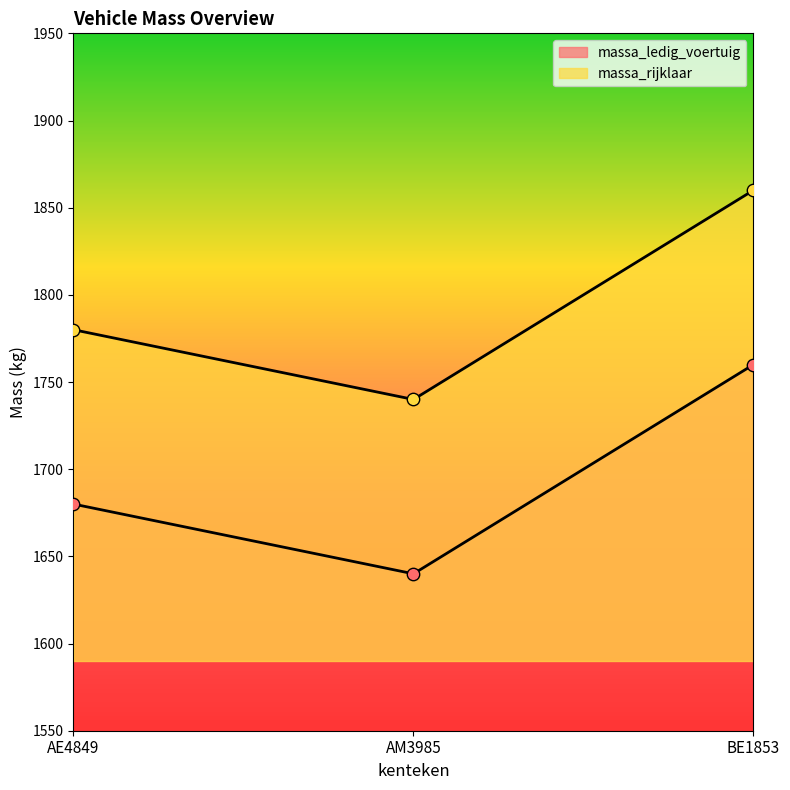

Which series contains the highest Y value?

massa_rijklaar